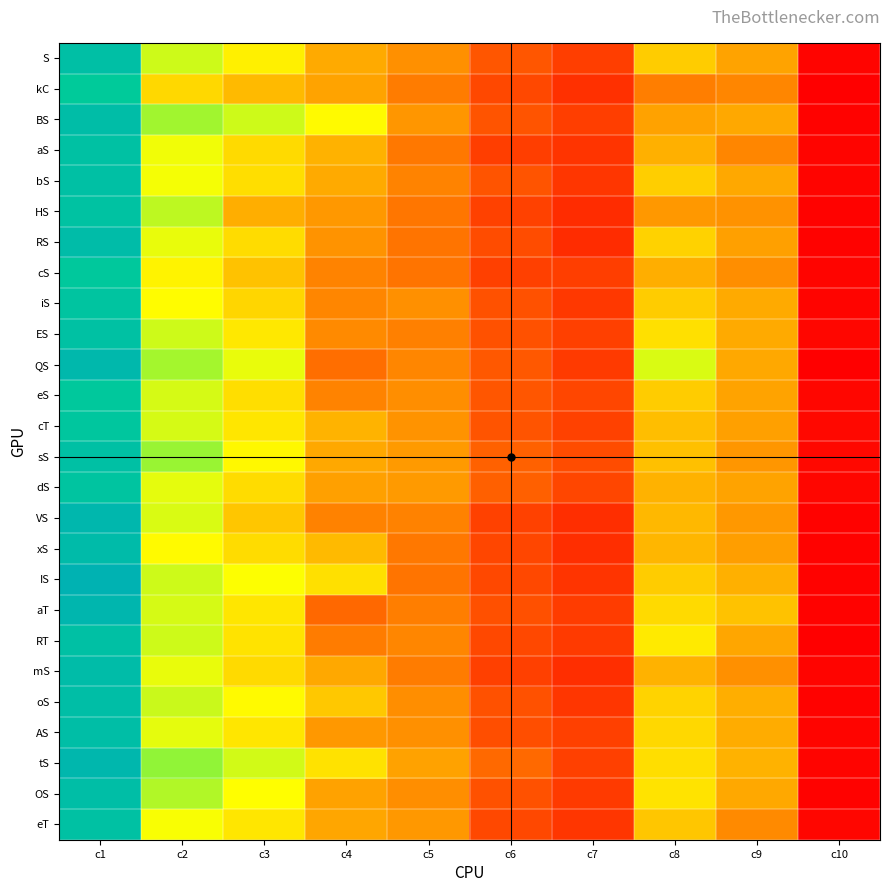

What is the total value across all series at c6?

4.1